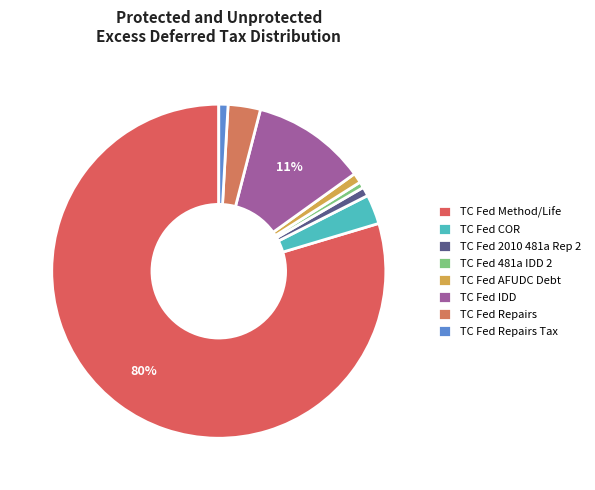

How many slices are in this pie chart?

8